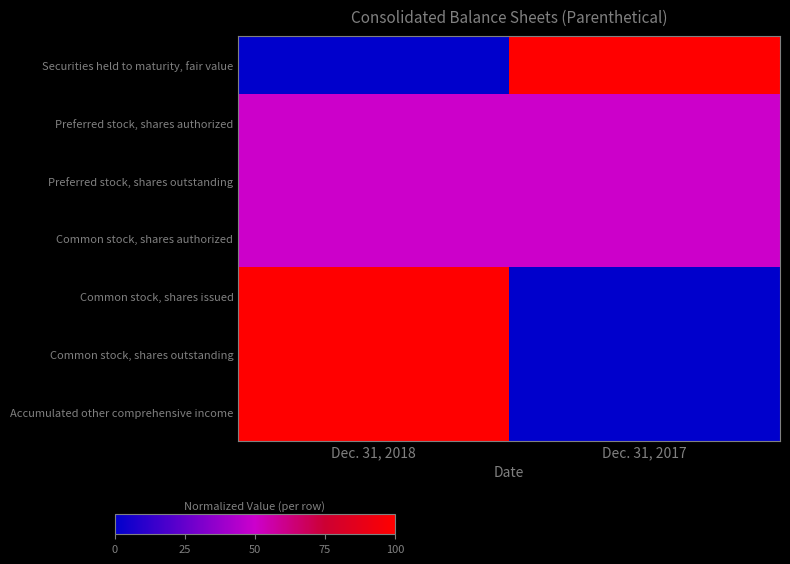

At which category is the sum across all series the highest?

Dec. 31, 2018